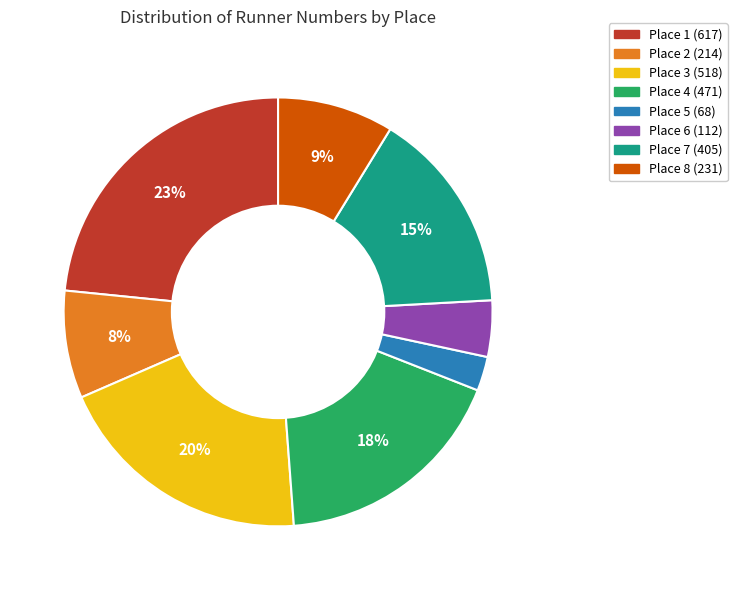

What percentage is the Place 6 (112) slice, to the nearest percent?

4%